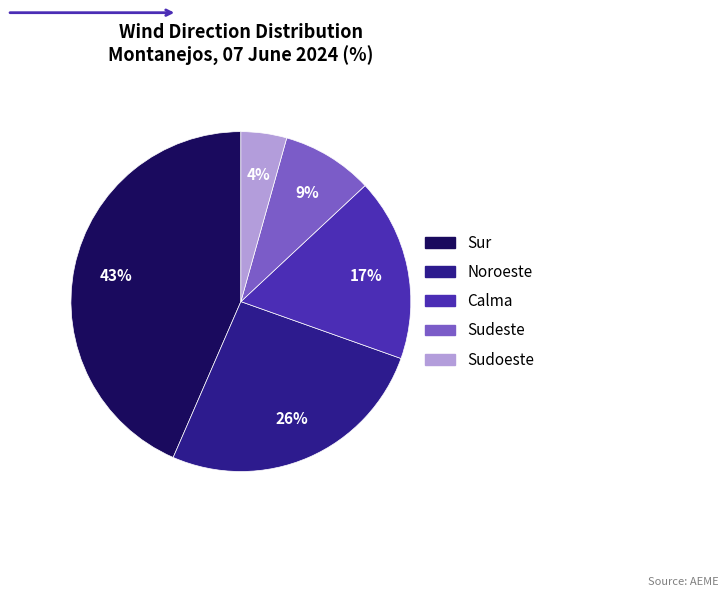

Count the number of slices in the pie.

5